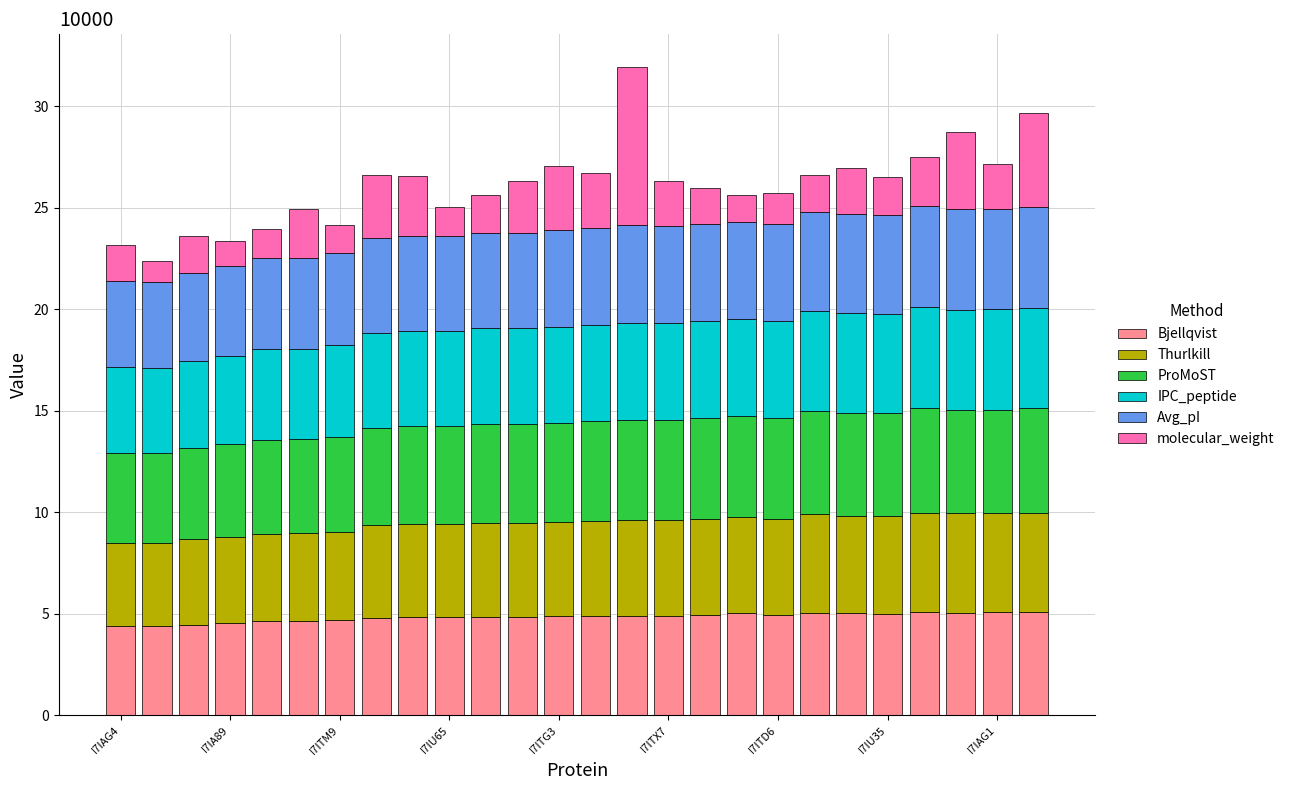

What is the highest value of the Bjellqvist series?

5.1